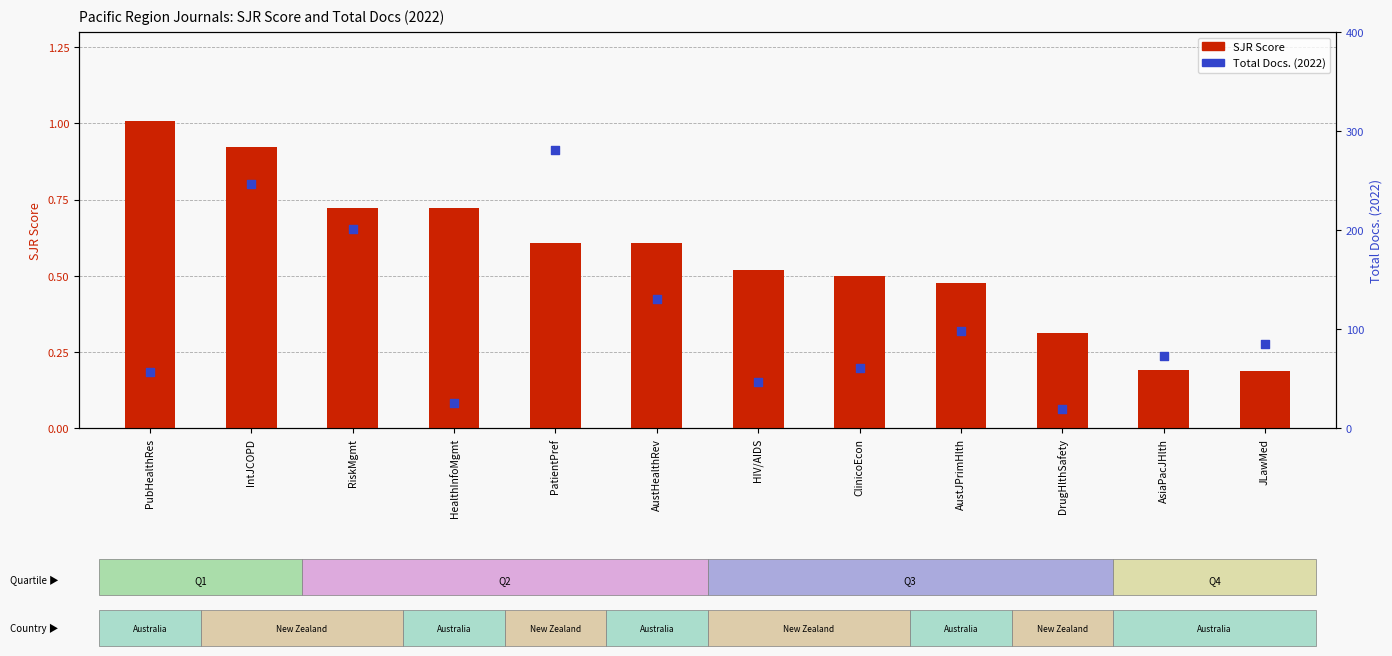

What are all the series names shown in the legend?

SJR Score, Total Docs. (2022)